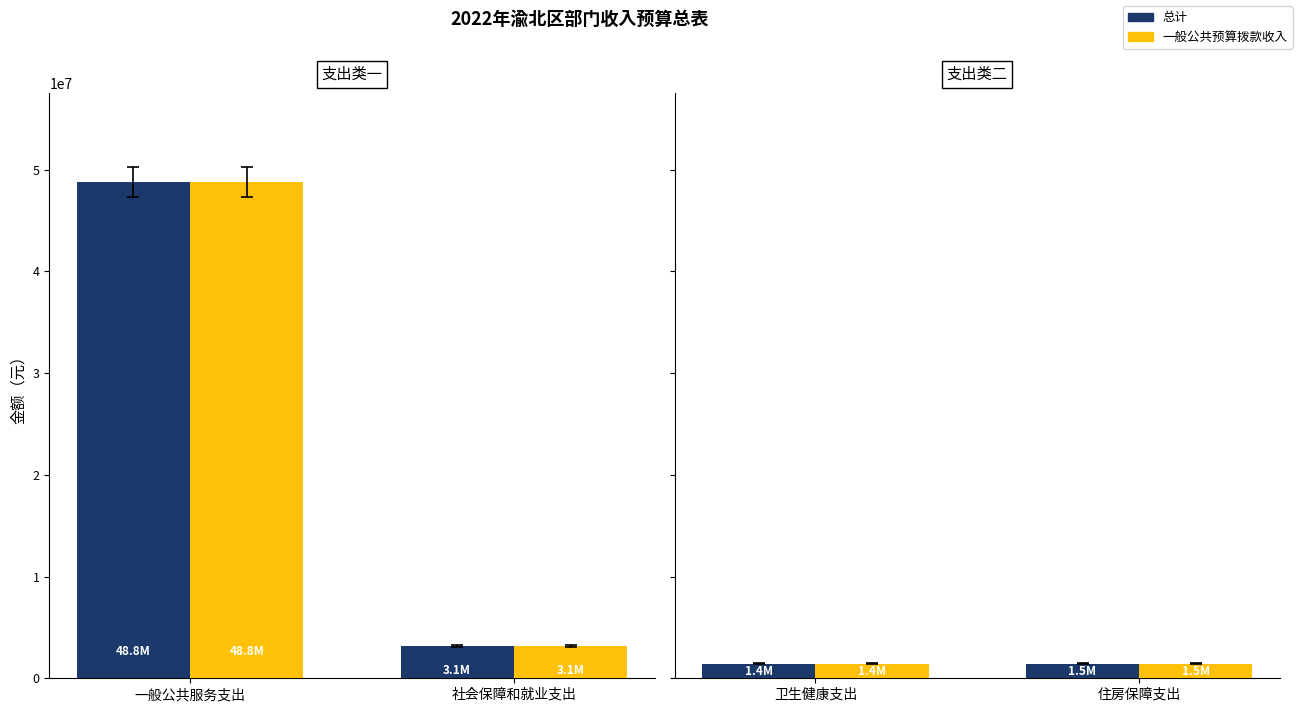

Is it true that 总计 equals 2334564.0 at 卫生健康支出?

False